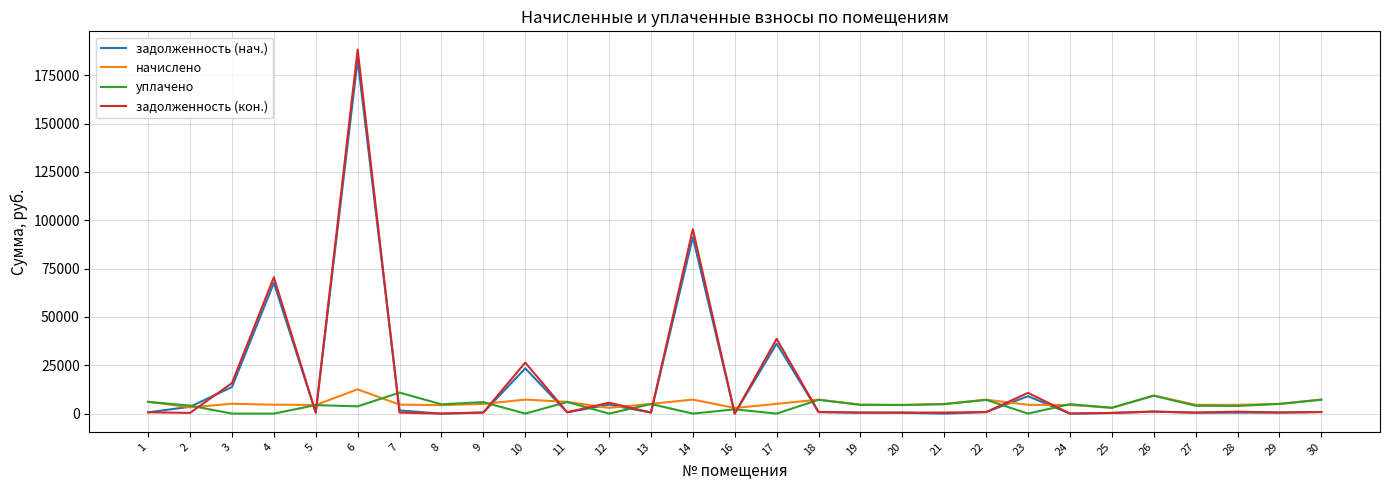

How many lines are shown in the chart?

4